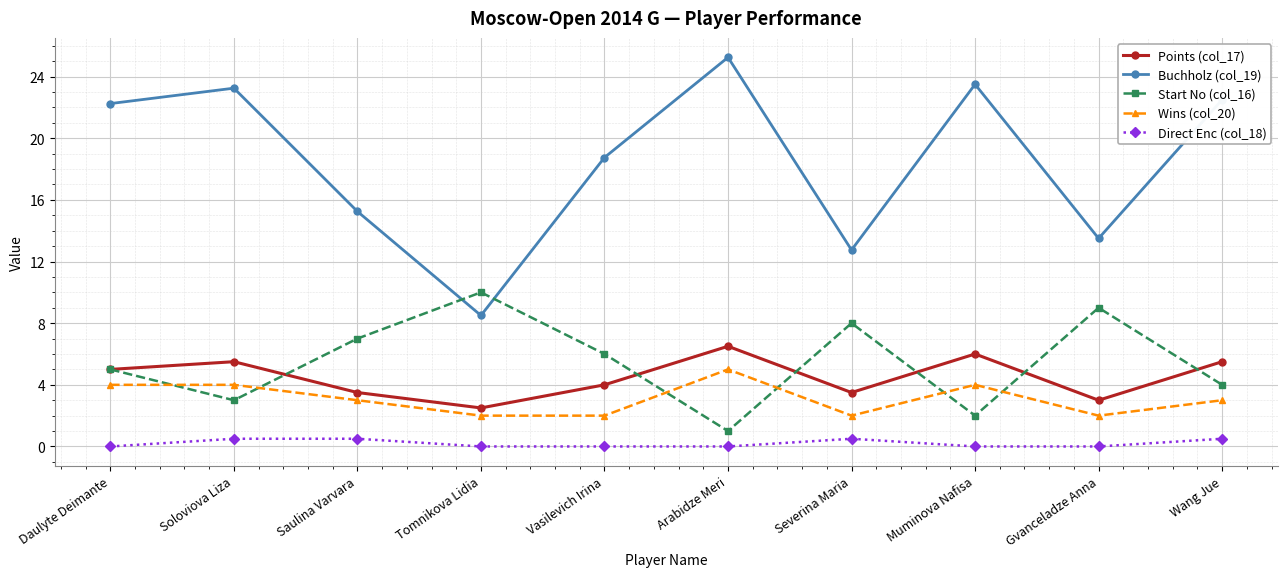

True or false: Wins (col_20) has a value of 9.0 at Arabidze Meri.

False